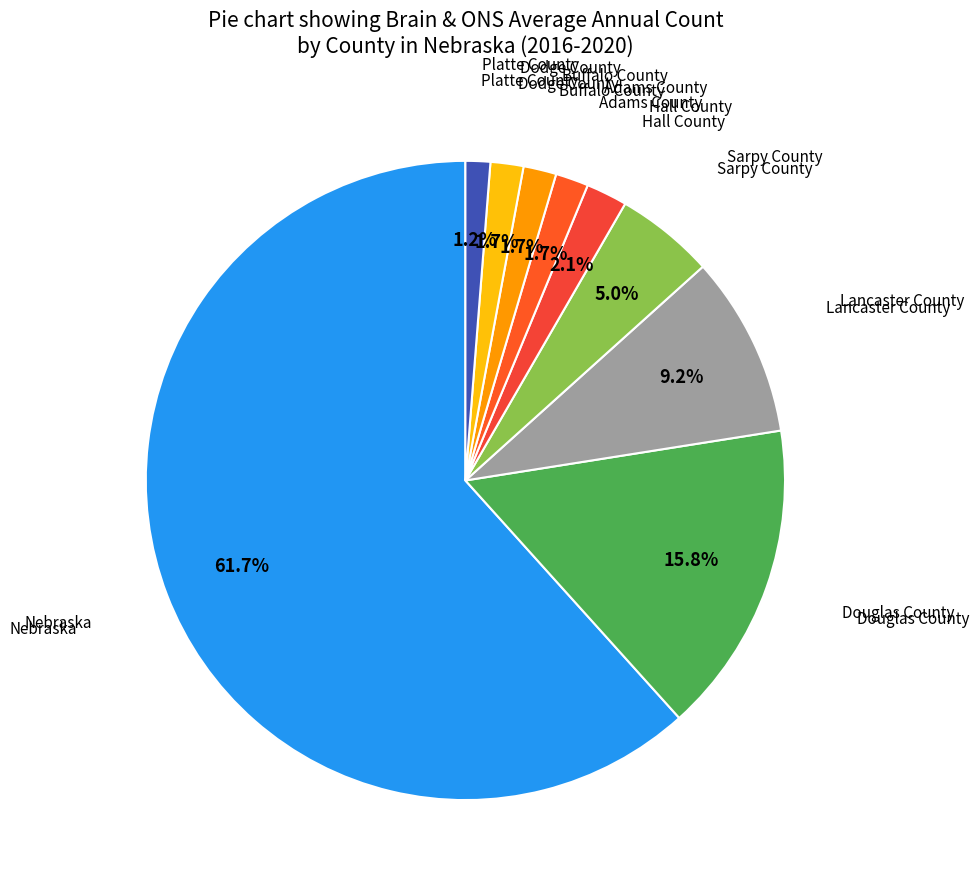

How many segments does this pie chart have?

9